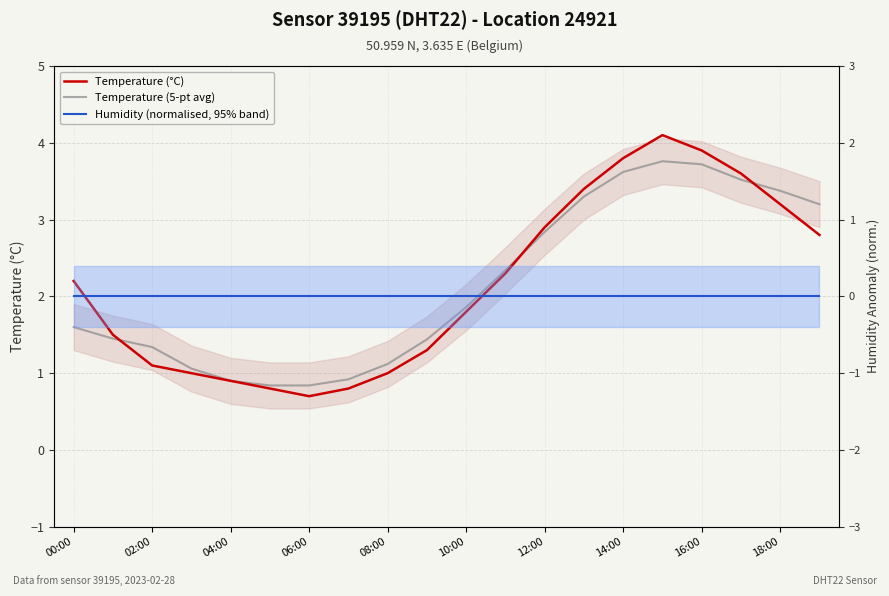

What is the total value across all series at 11?

4.6